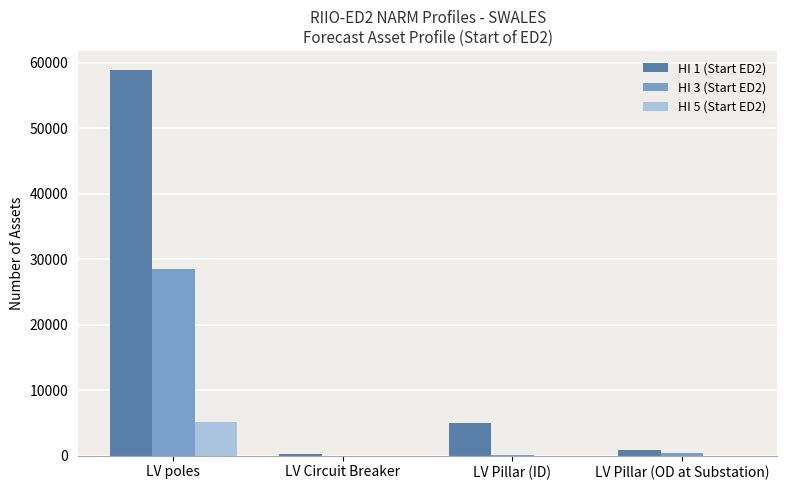

What is the spread (max minus min) of values at LV Circuit Breaker?

297